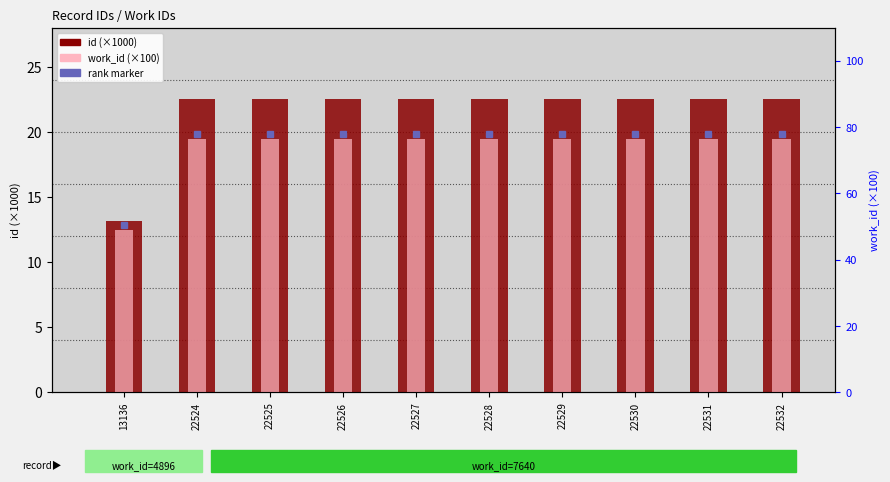

What is the smallest value displayed?

13.1